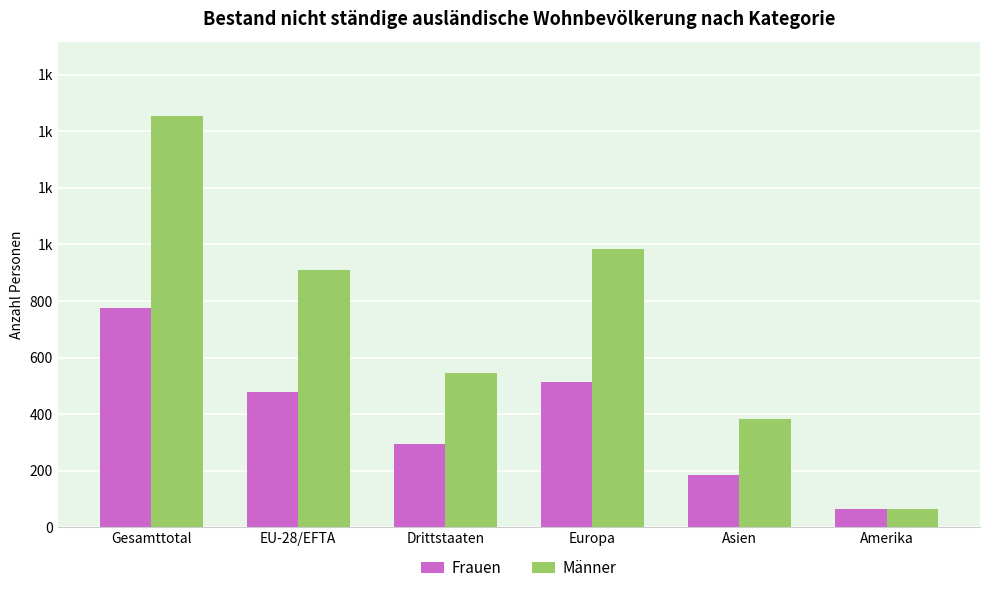

The Frauen series shows 312 at EU-28/EFTA. True or false?

False